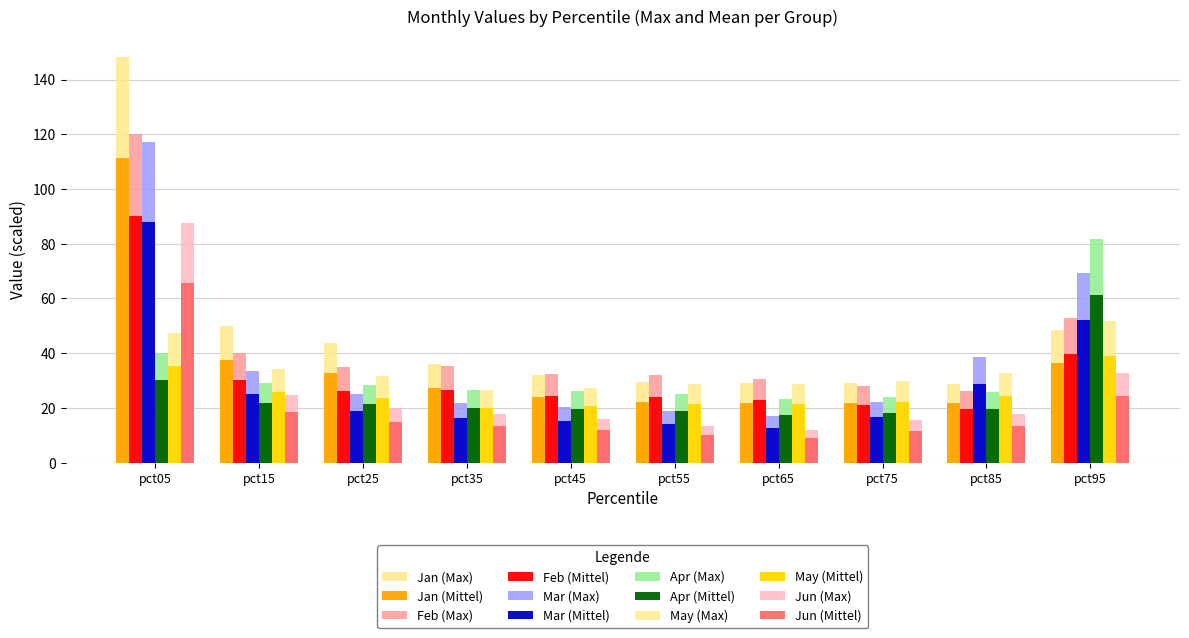

What is the difference between the highest and lowest values at pct35?

22.8